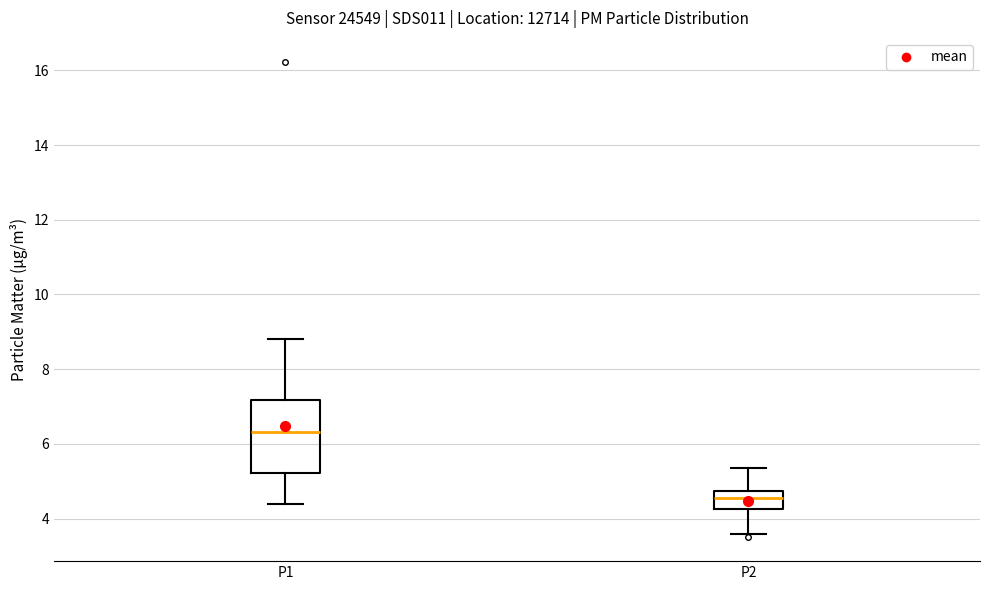

Which box is the tallest, from its lower edge to its upper edge?

P1